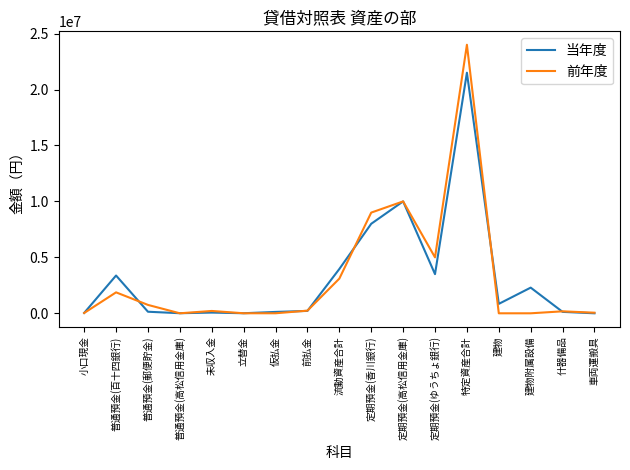

Rank the series by their maximum value, from highest to lowest.

前年度, 当年度